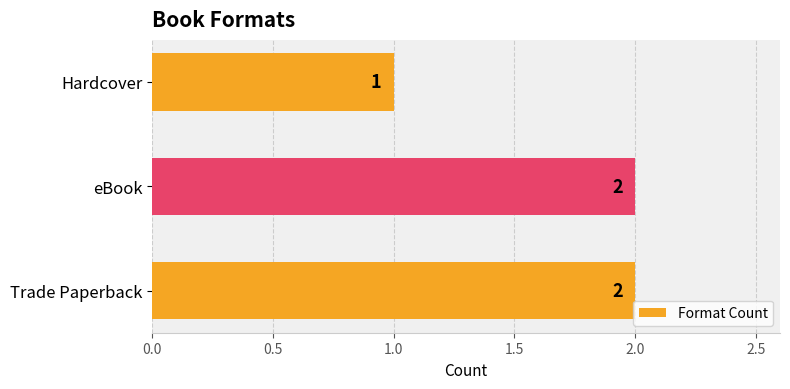

Approximately how many times larger is the value at eBook compared to Hardcover?

2.0